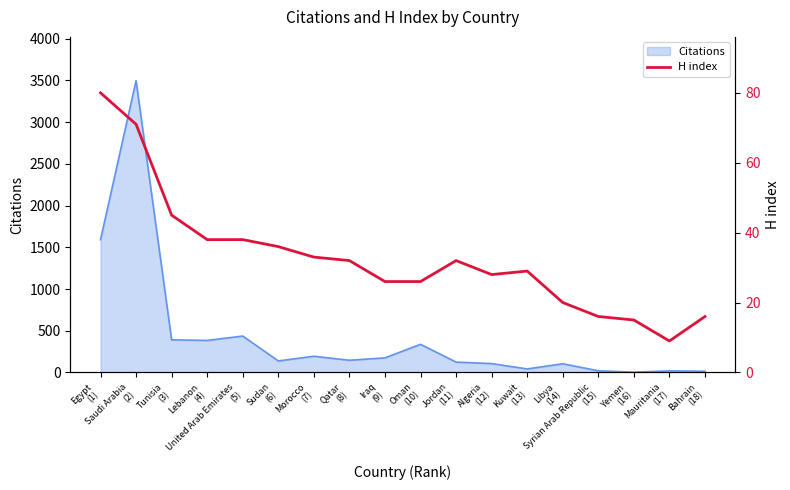

What is the label of the 11th point from the left?

Jordan
(11)